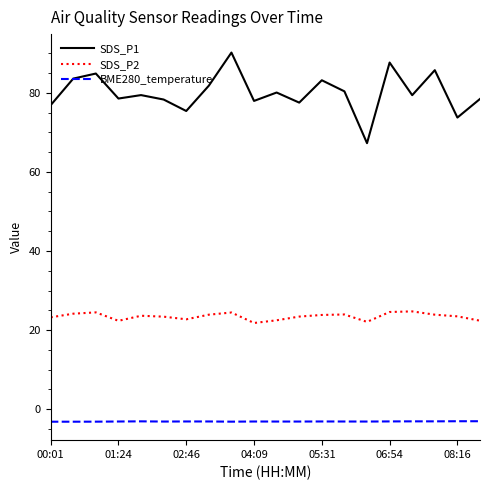

Which series has the largest range (max minus min)?

SDS_P1